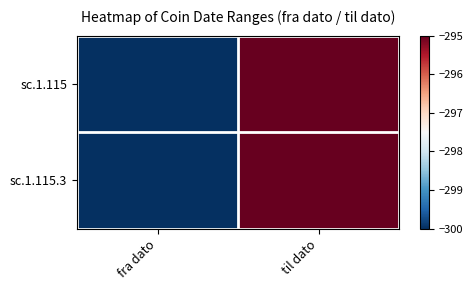

Which series has the widest spread of values?

sc.1.115